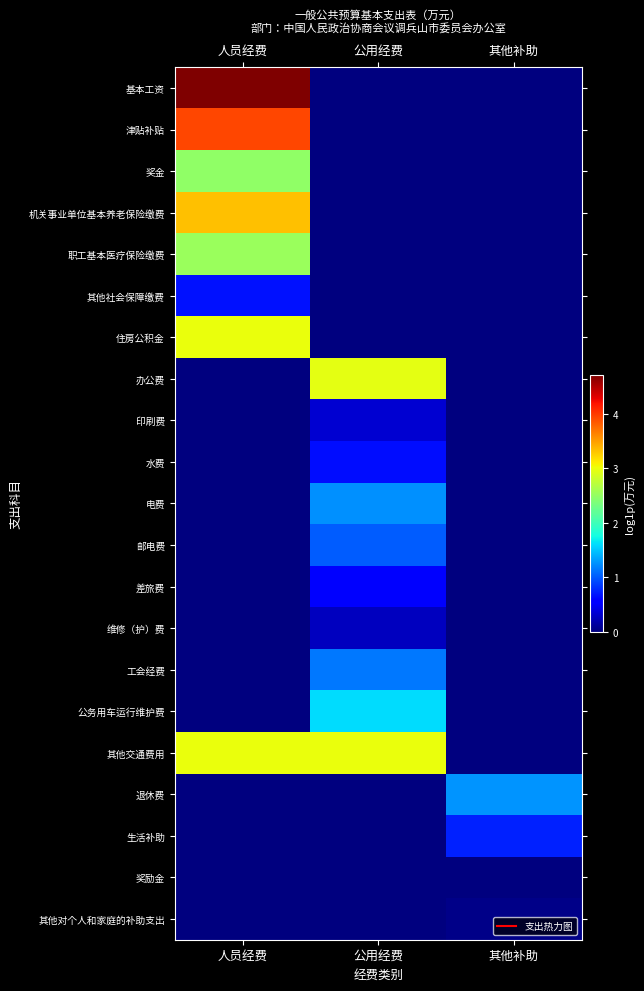

What is the spread (max minus min) of values at 人员经费?

4.7